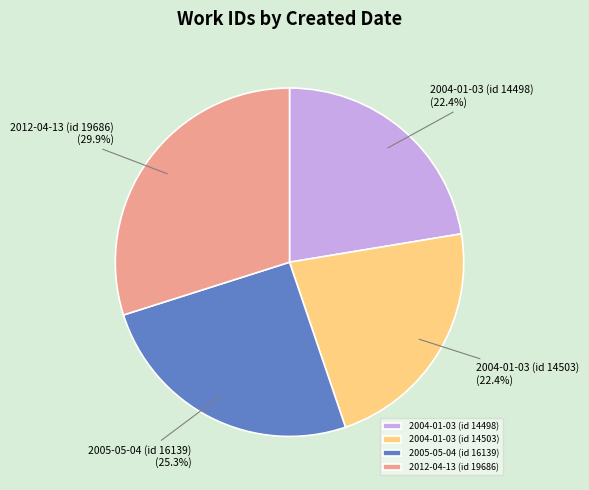

What is the total percentage of 2004-01-03 (id 14498) and 2004-01-03 (id 14503)?

44.8%